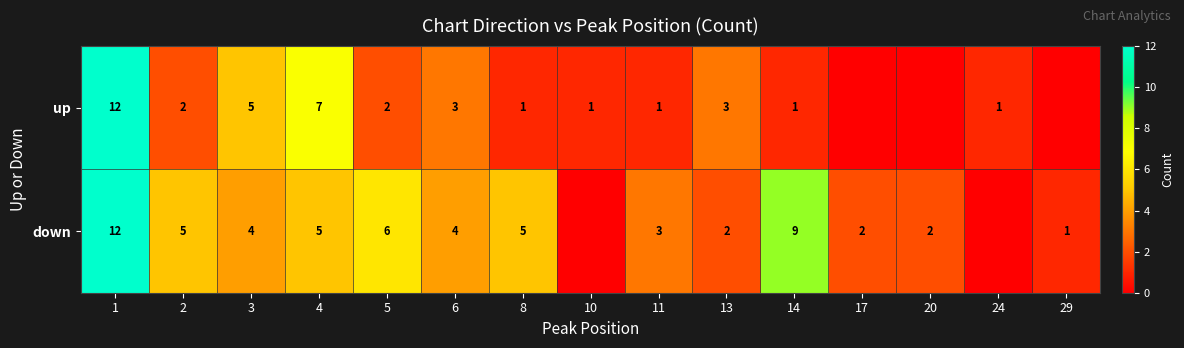

What is the difference between the up values at 13 and 24?

2